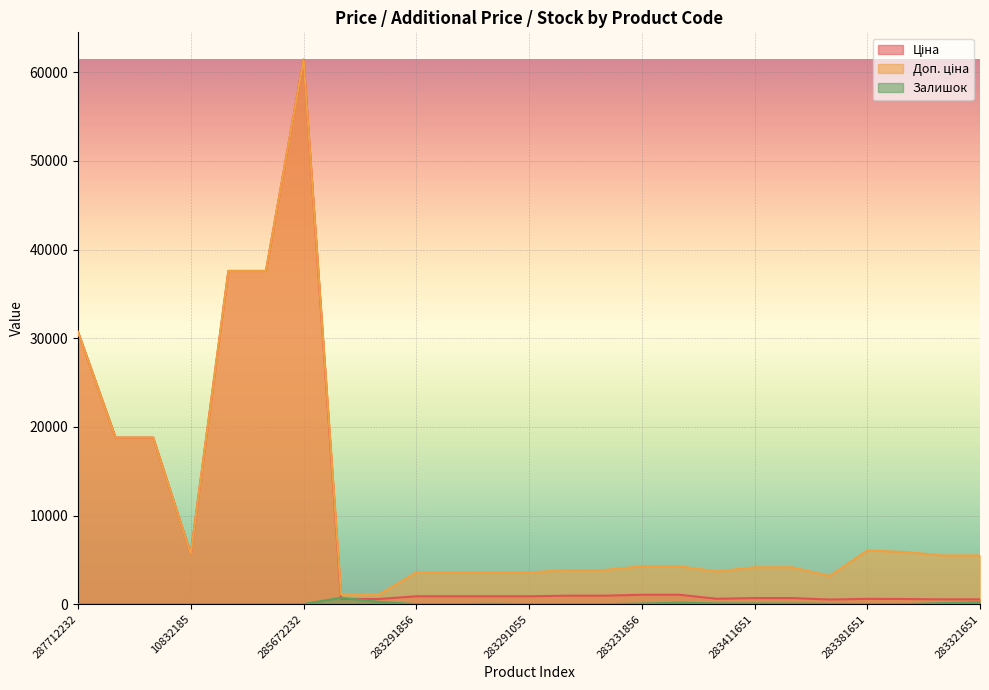

In Доп. ціна, how many points are higher than both neighbors (excluding endpoints)?

2